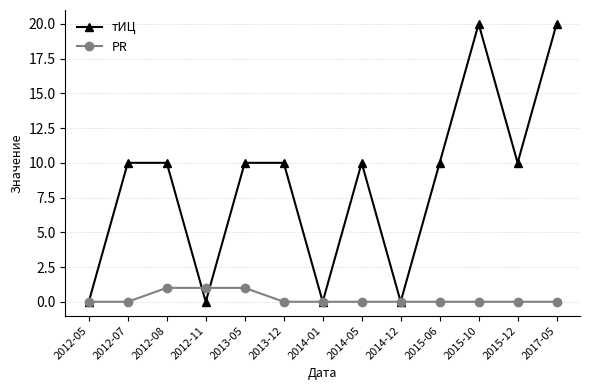

What is the difference between the maximum and minimum values in the тИЦ series?

20